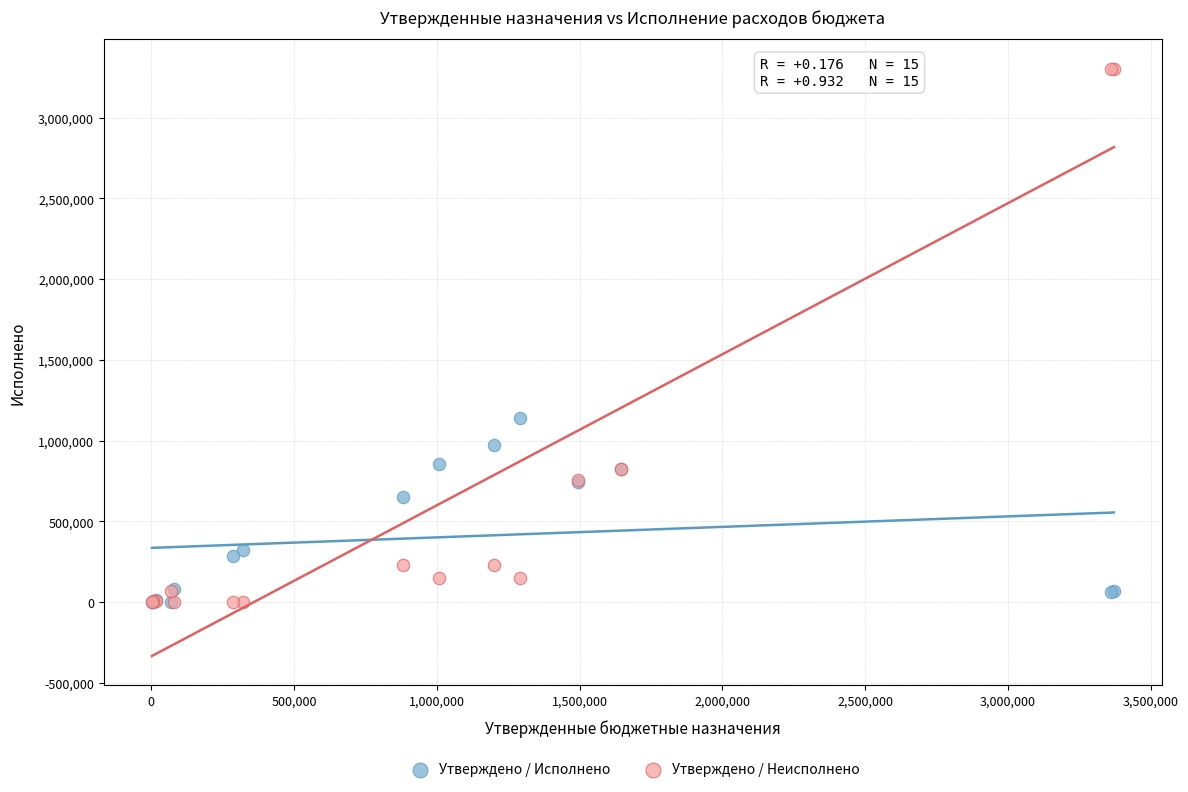

What are all the series names shown in the legend?

Утверждено / Исполнено, Утверждено / Неисполнено